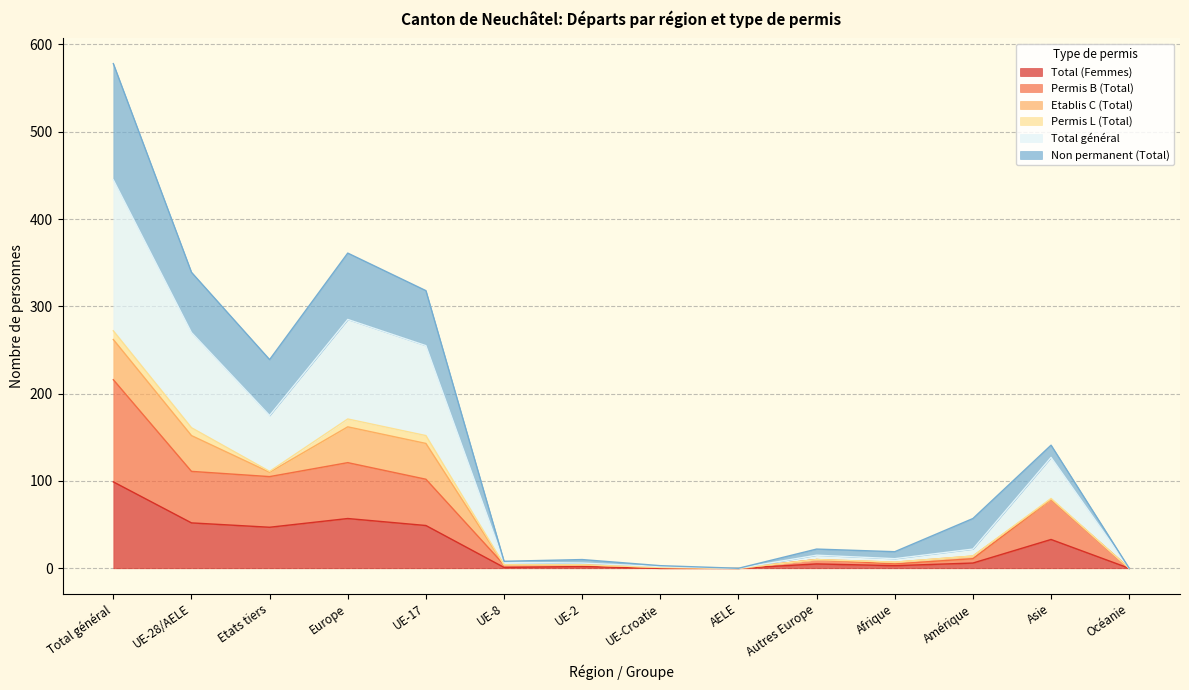

True or false: Total (Femmes) and Permis B (Total) cross at least once.

False